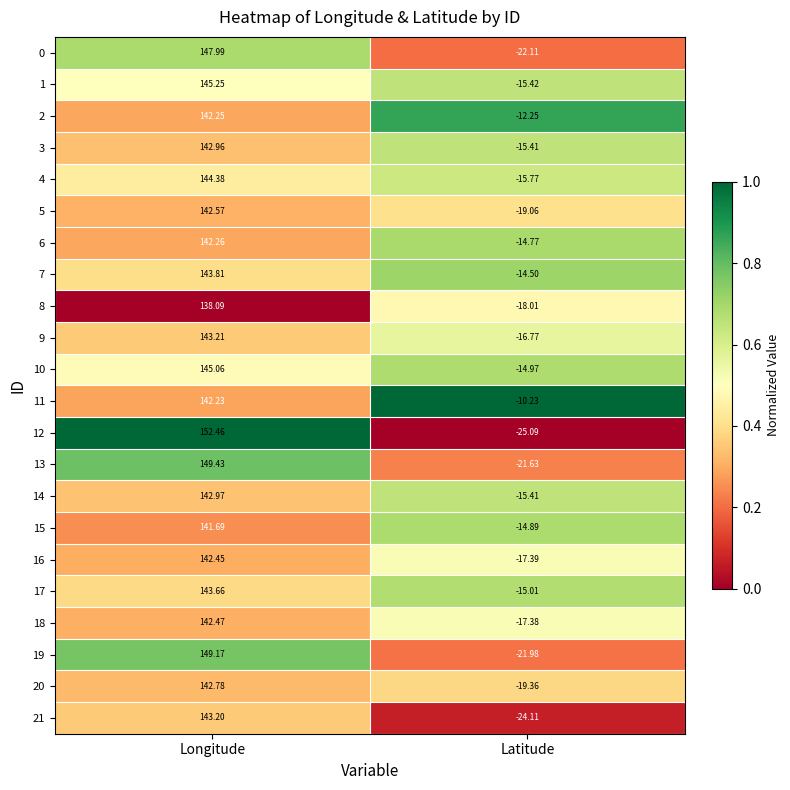

Where is 15 nearest to the value 63?

Latitude